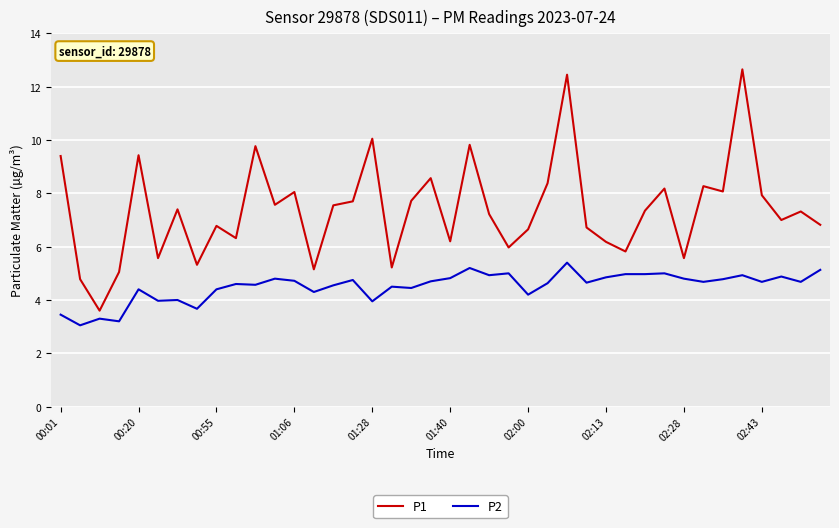

True or false: P2 and P1 intersect in this chart.

False